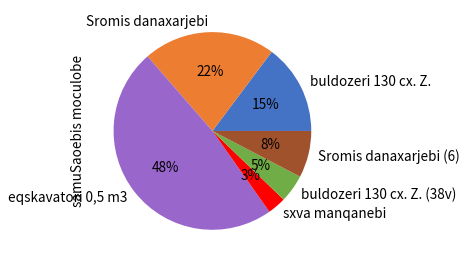

Do sxva manqanebi and Sromis danaxarjebi (6) together represent more than half of the pie?

No